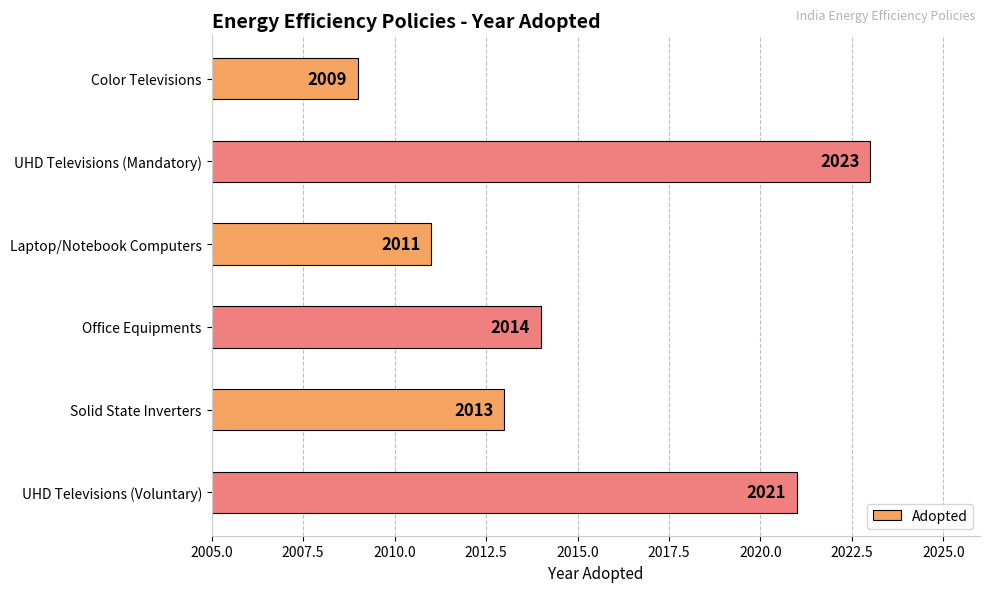

Are the bars horizontal?

Yes